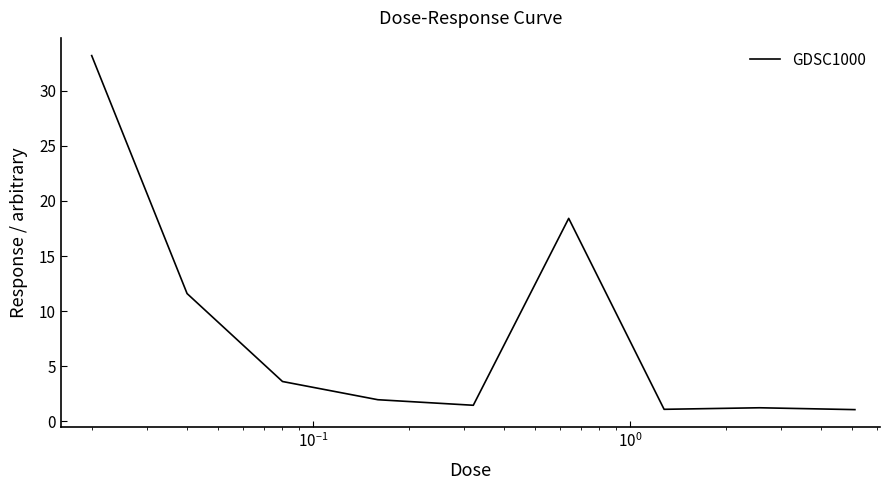

What is the minimum value shown in the chart?

1.1